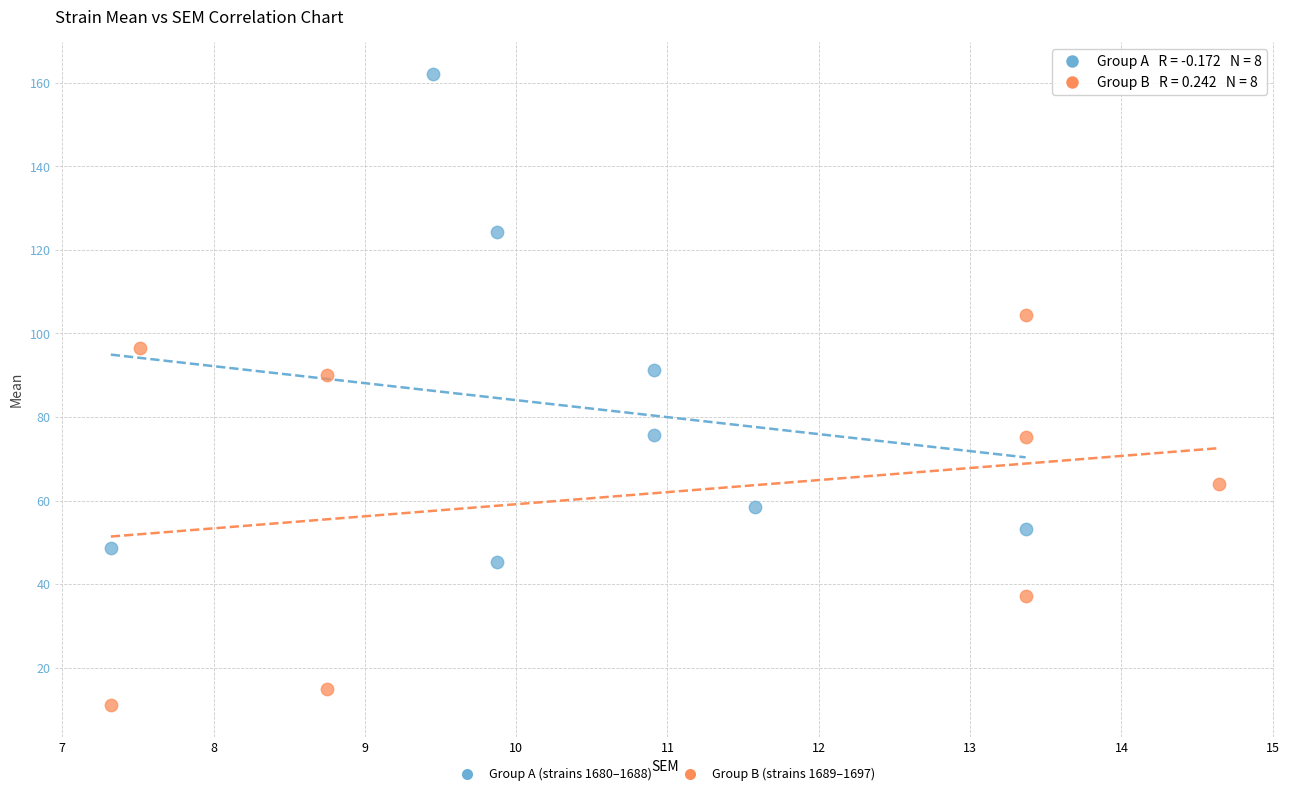

Which series contains the lowest Y value?

Group B (strains 1689–1697)